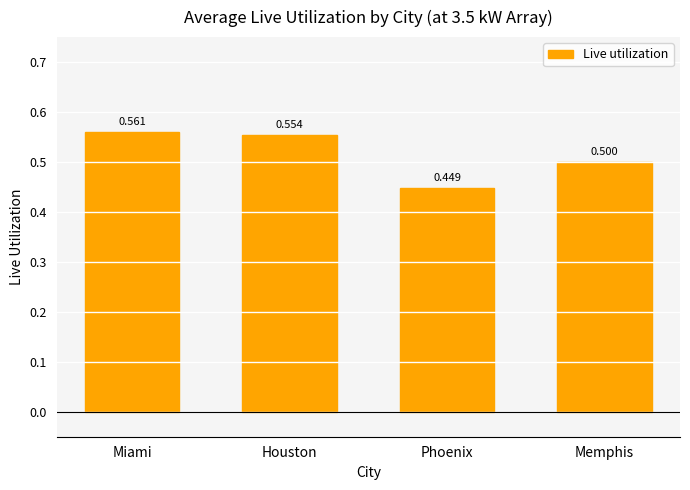

List the labels in order of value, smallest first.

Phoenix, Memphis, Houston, Miami